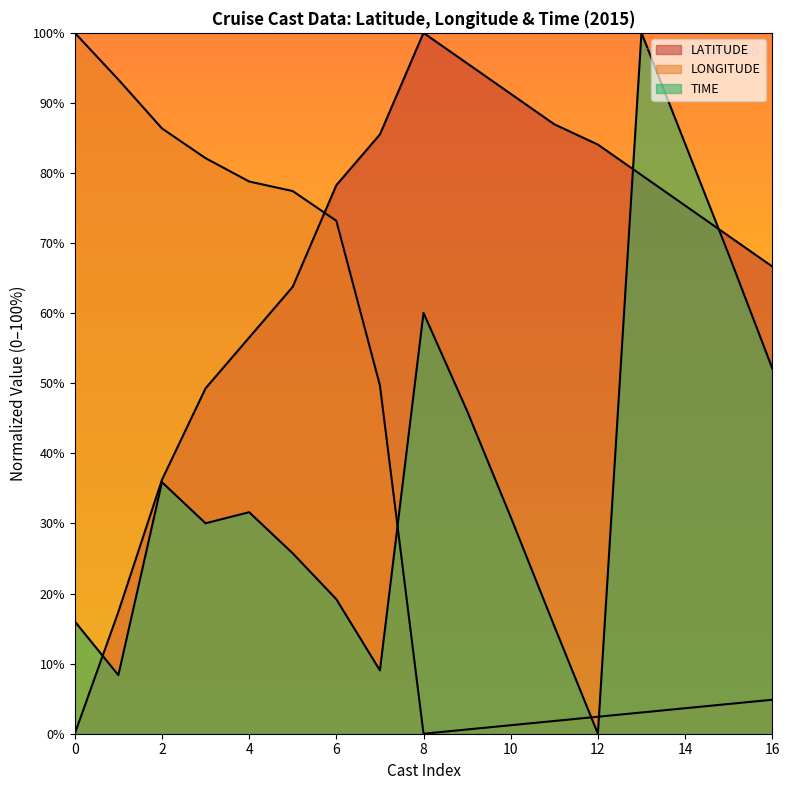

True or false: LONGITUDE and LATITUDE intersect in this chart.

True